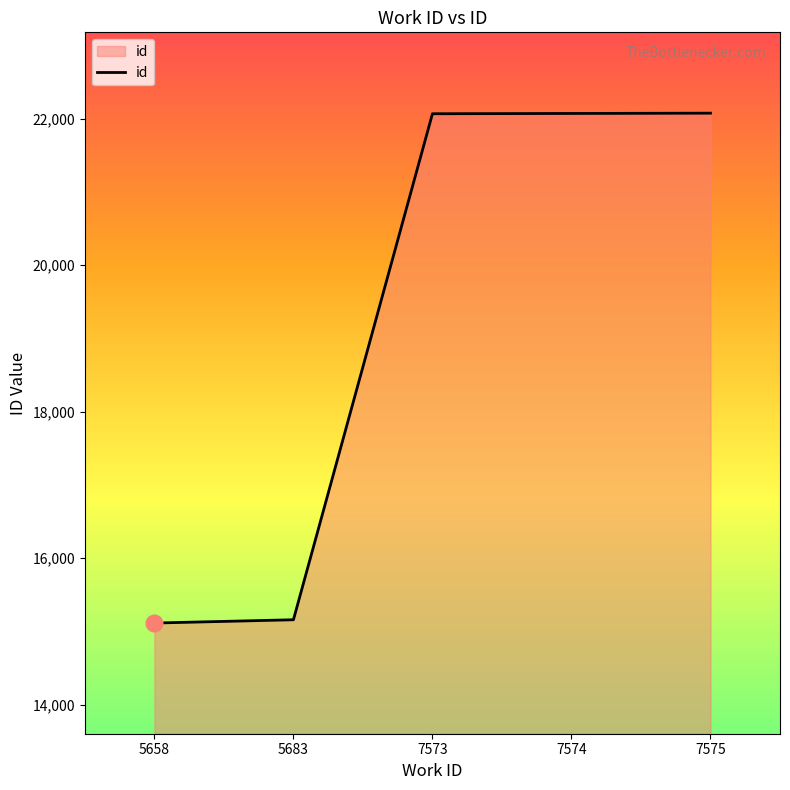

How many series are shown in this chart?

1